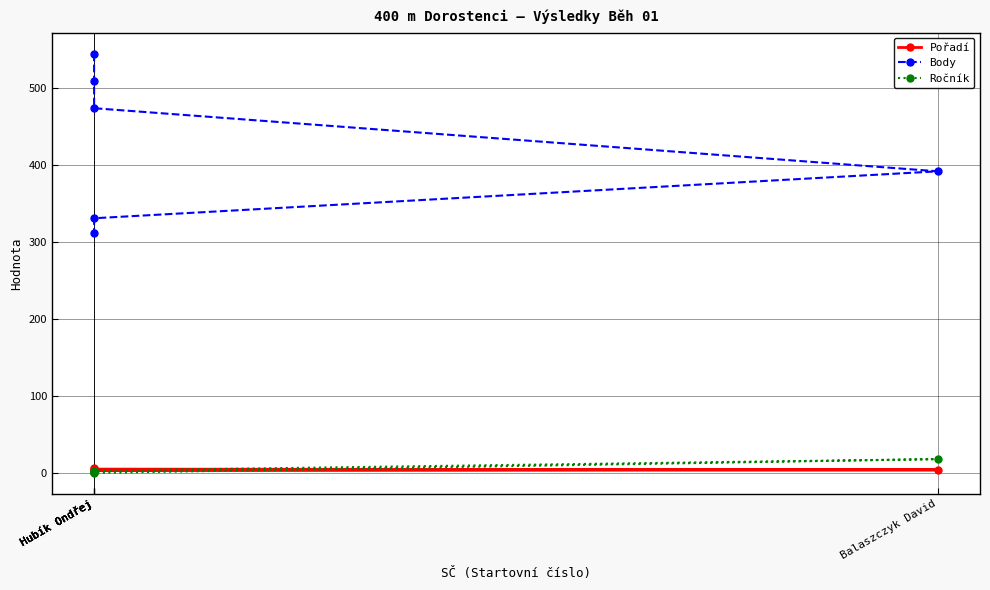

At which label is Body closest to 428?

Balaszczyk David